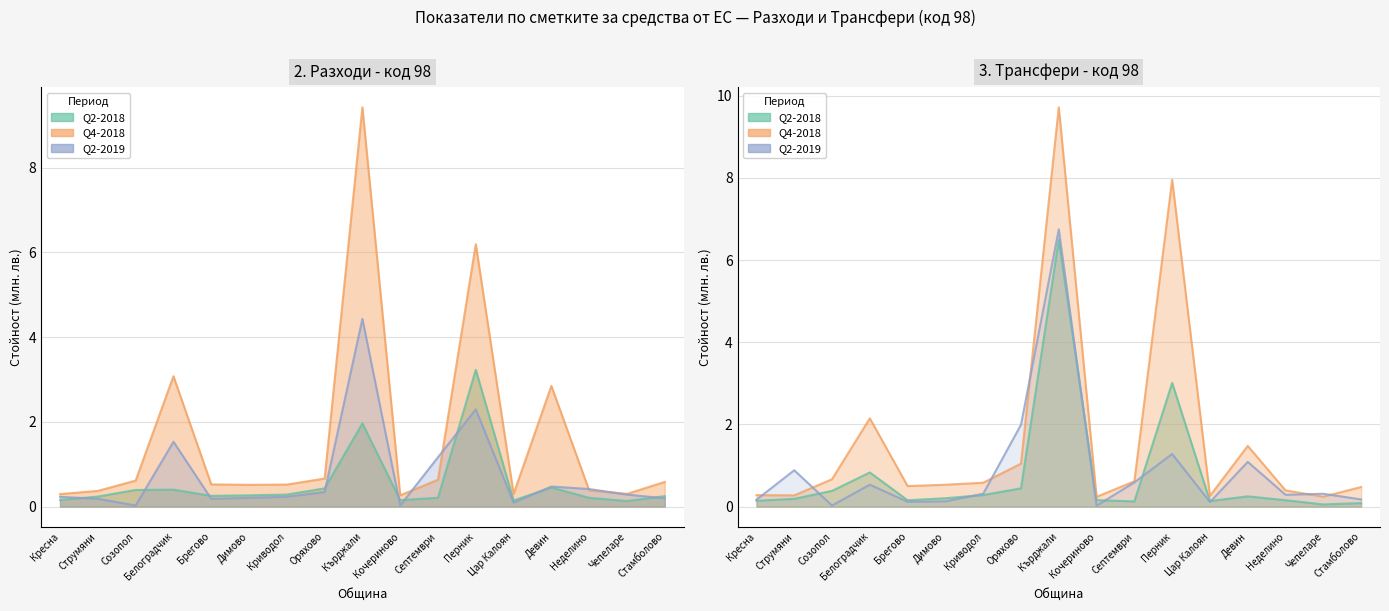

True or false: 2. Разходи - код 98 Q2-2019 and 2. Разходи - код 98 Q4-2018 cross at least once.

True